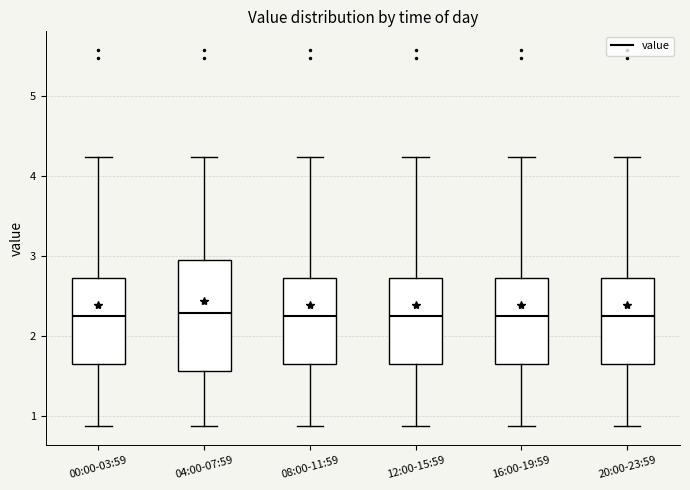

Where does the median line of the box for 00:00-03:59 sit on the y-axis? The values are not printed on the chart, so give them approximately, as read against the axis.

2.3